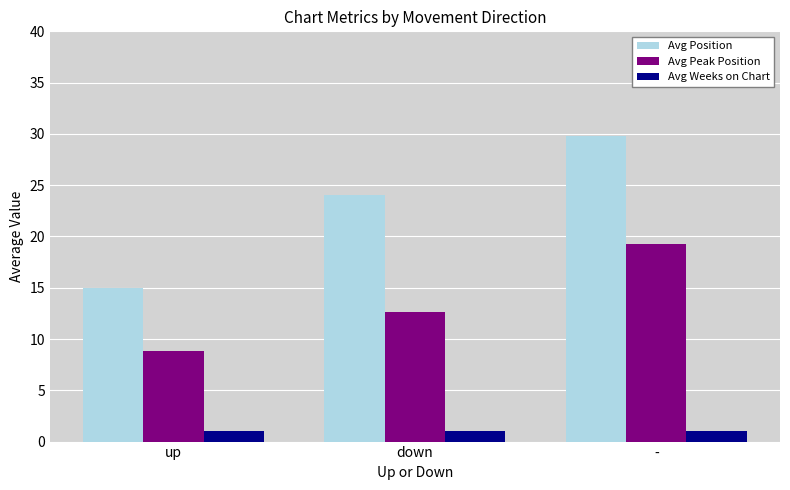

Rank the series at up from highest to lowest value.

Avg Position, Avg Peak Position, Avg Weeks on Chart